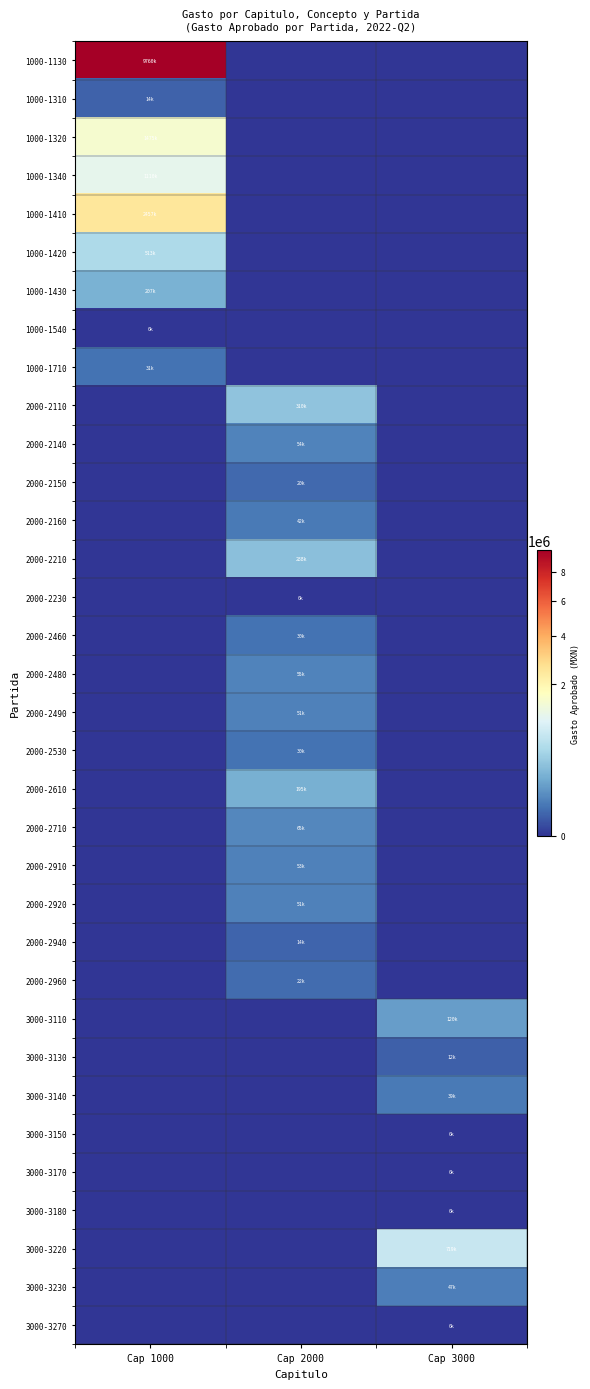

What is the difference between the highest and lowest values at Cap 3000?

719518